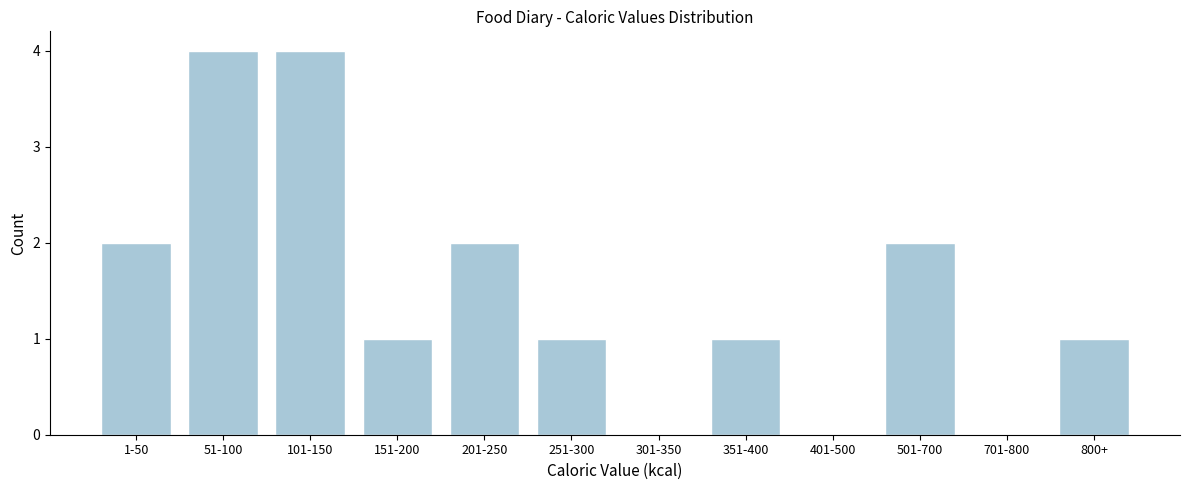

Reading left to right, list all the values displayed in this chart.

1-50=2	51-100=4	101-150=4	151-200=1	201-250=2	251-300=1	301-350=0	351-400=1	401-500=0	501-700=2	701-800=0	800+=1